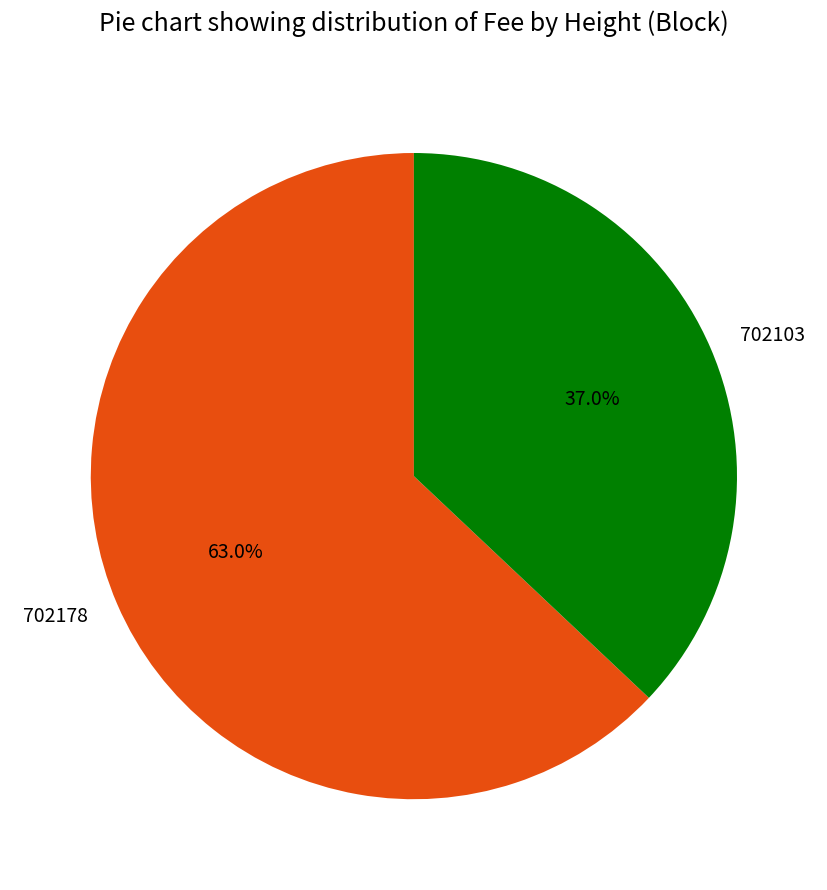

True or false: 702103 accounts for 44% of the total.

False